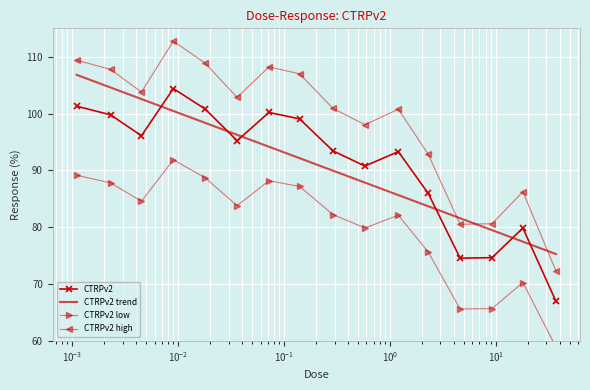

True or false: CTRPv2 trend and CTRPv2 intersect in this chart.

True